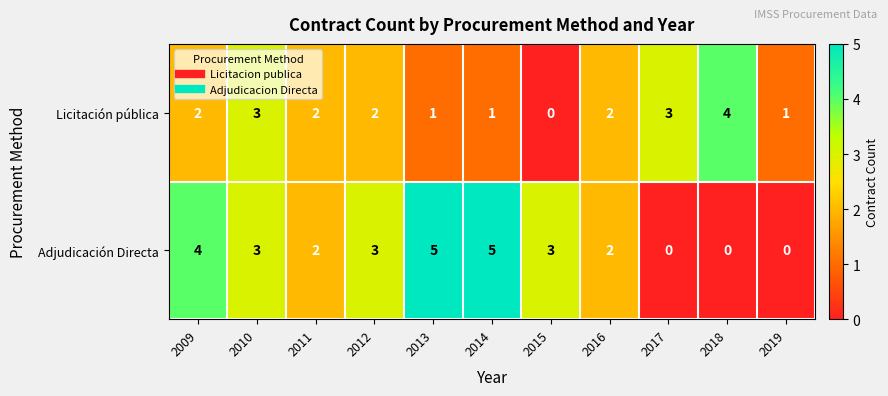

True or false: Licitación pública has a value of 3 at 2016.

False